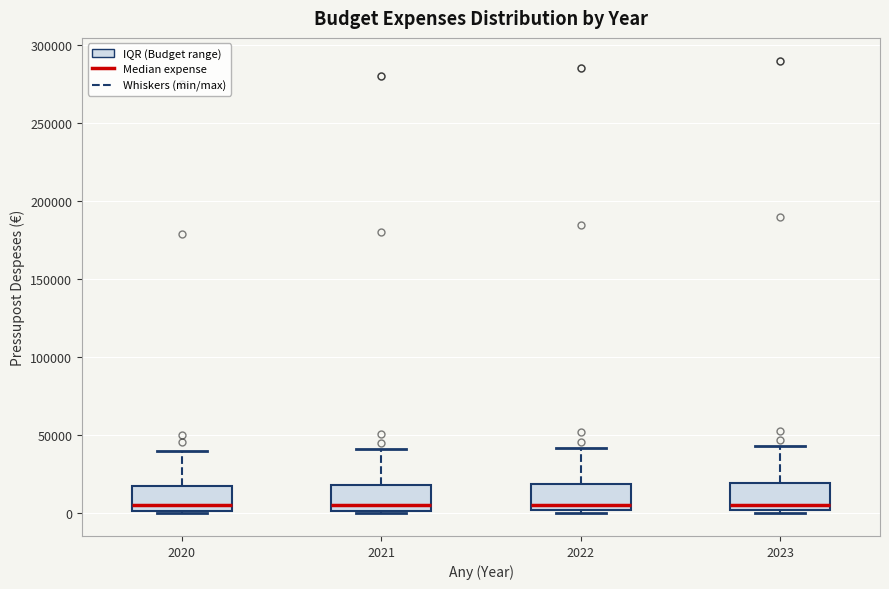

Where does the upper whisker of the box at x = 2020 end on the y-axis? The values are not printed on the chart, so give them approximately, as read against the axis.

40000